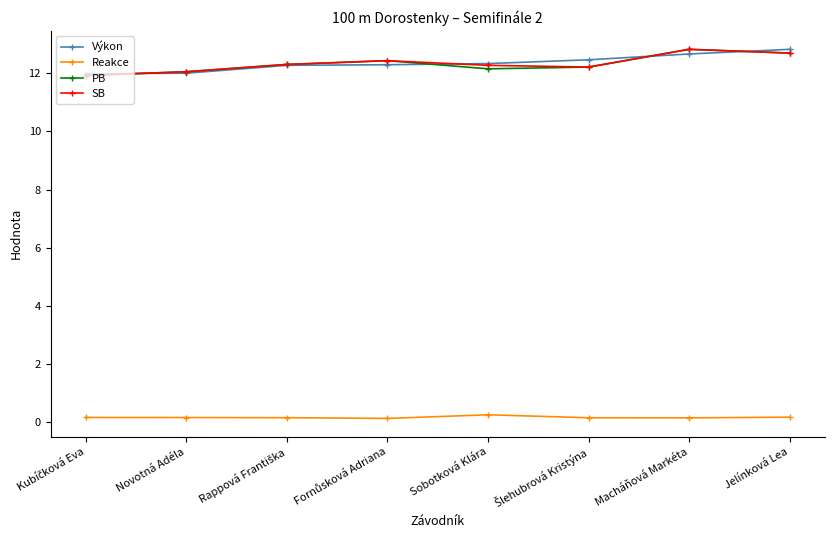

What is the value of the SB point at the 5th from the left?

12.3